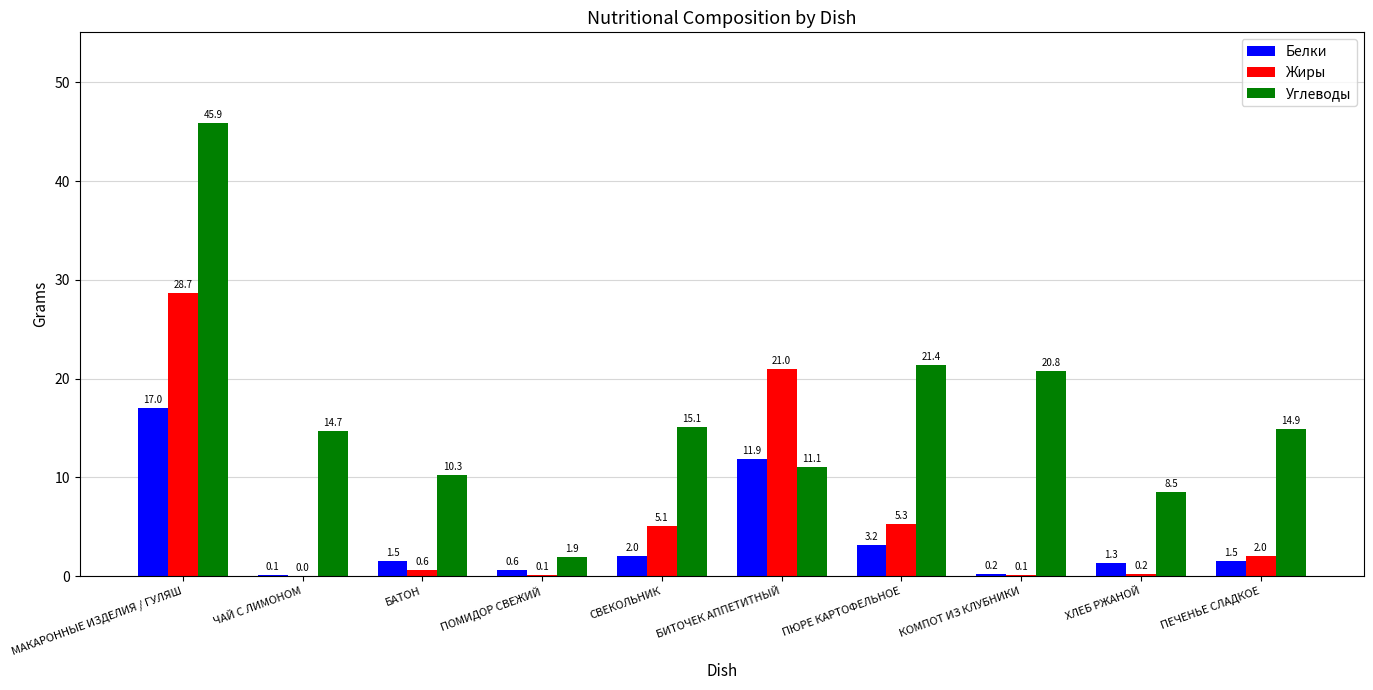

What is the sum of the Жиры values at ХЛЕБ РЖАНОЙ and БИТОЧЕК АППЕТИТНЫЙ?

21.2